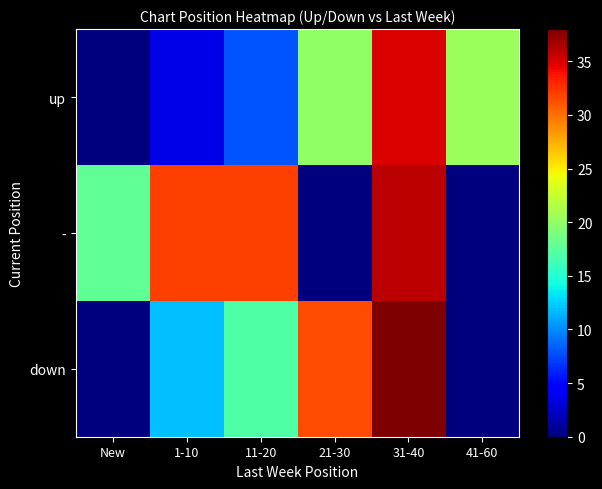

At which category does the chart reach its minimum across all series?

New